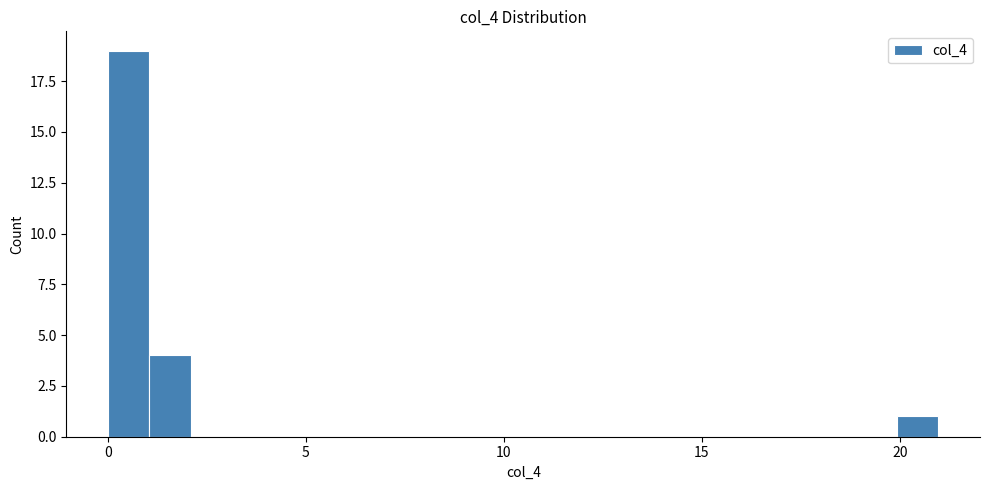

Around what value on the x-axis is the tallest bar? Give the approximate position of its centre, as read against the axis.

0.5